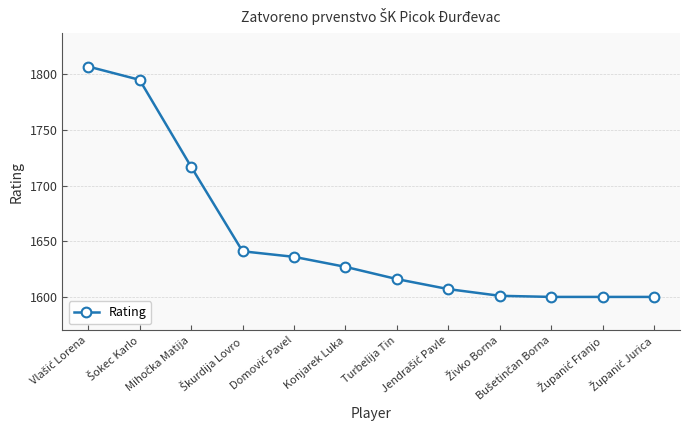

True or false: there are more than 2 points higher than both neighbors.

False